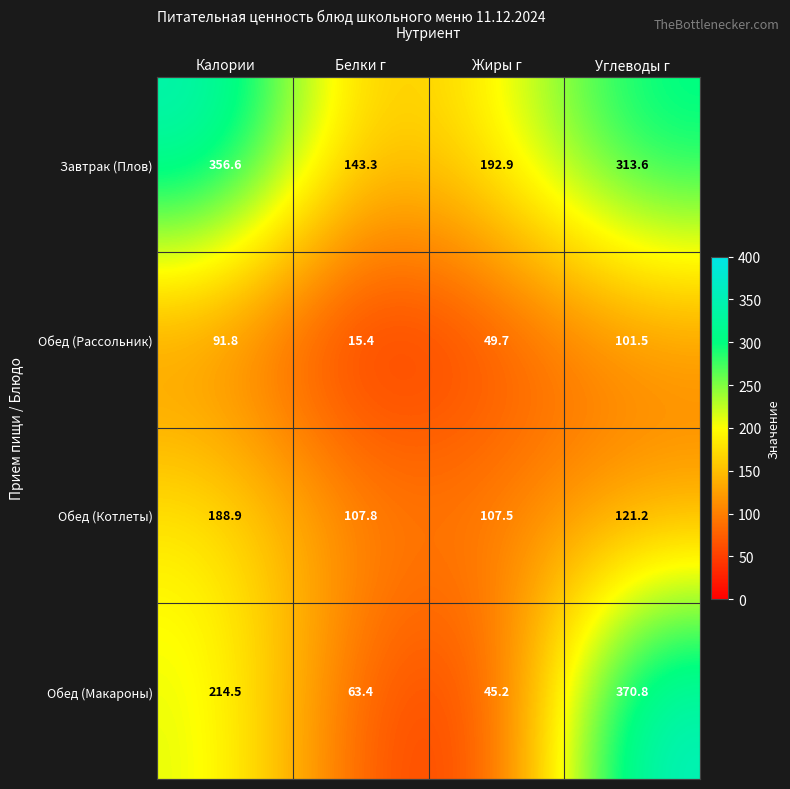

What is the difference between the maximum and minimum values in the Обед (Рассольник) series?

86.1